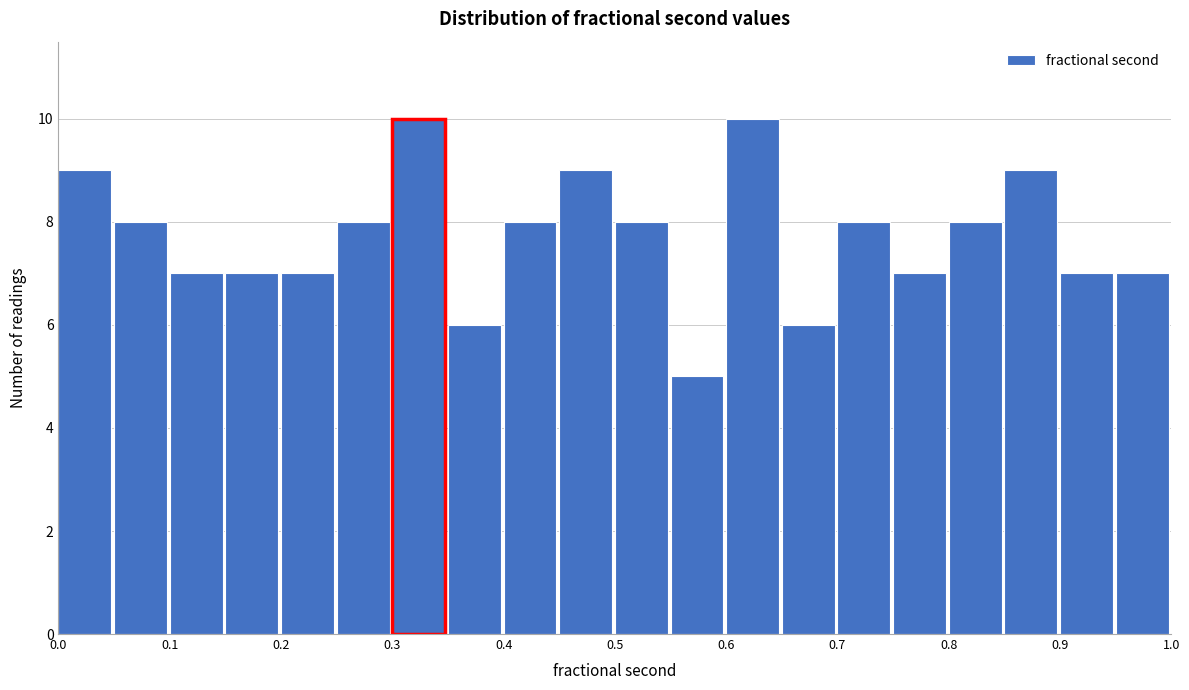

How tall is the bar that spans 0.45 to 0.50 on the x-axis? The values are not printed on the chart, so give them approximately, as read against the axis.

9